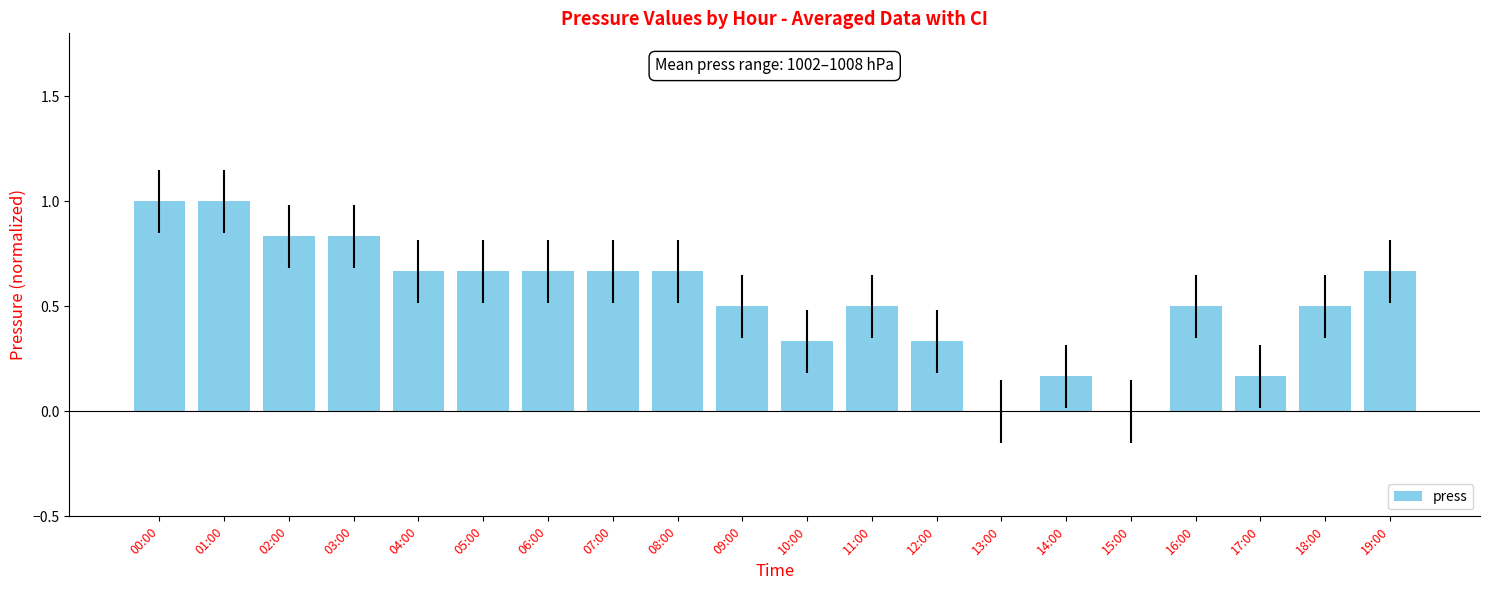

What is the change in value from 03:00 to 14:00?

-0.7